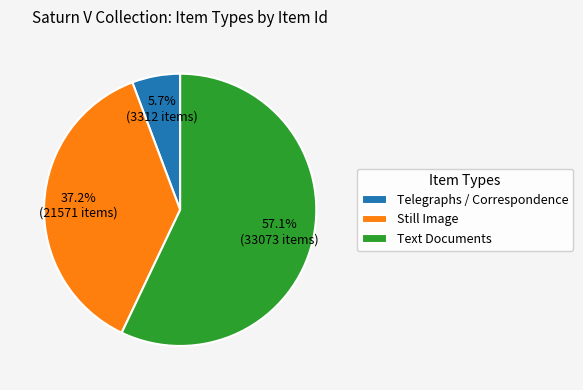

Combined, what portion of the pie is Text Documents and Still Image?

94.3%